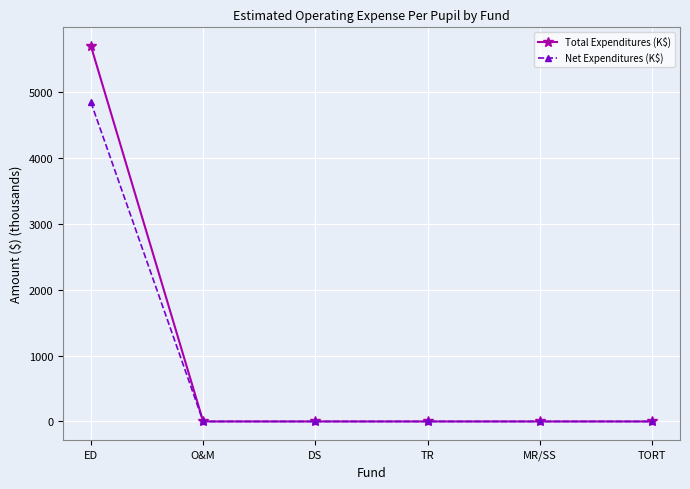

Rank the series by their maximum value, from lowest to highest.

Net Expenditures (K$), Total Expenditures (K$)